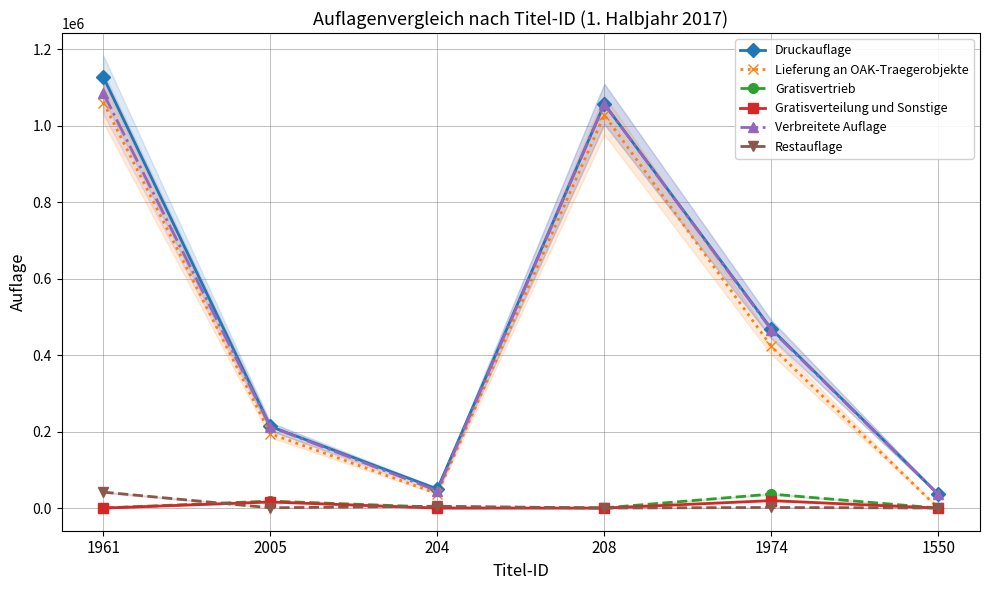

What is the label of the 5th point from the right?

2005